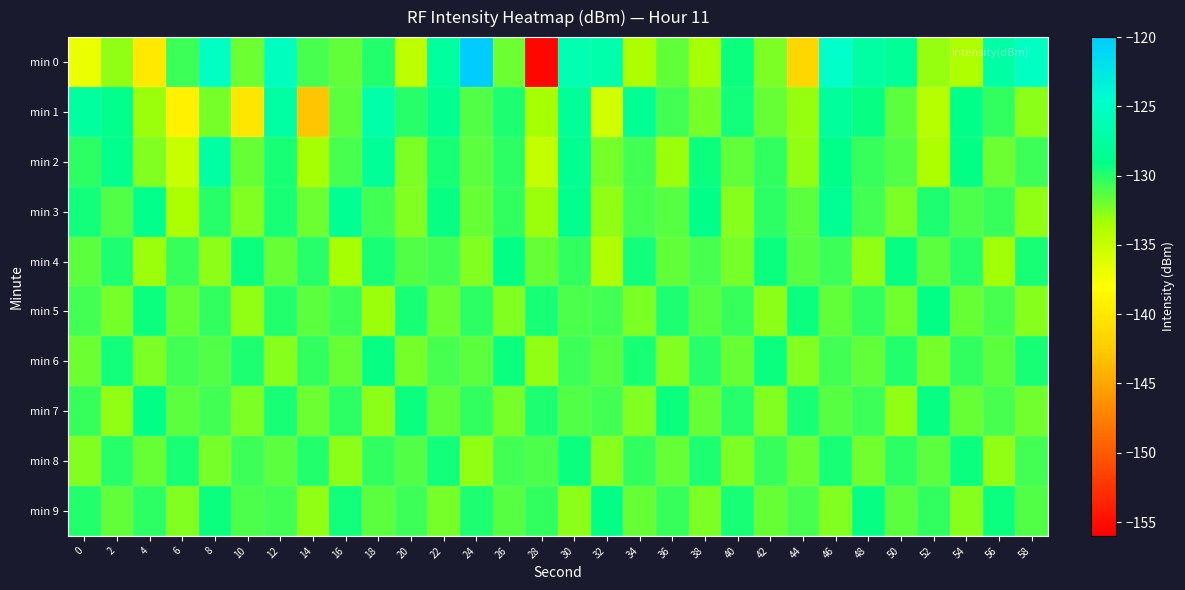

At which category does the chart reach its peak across all series?

24